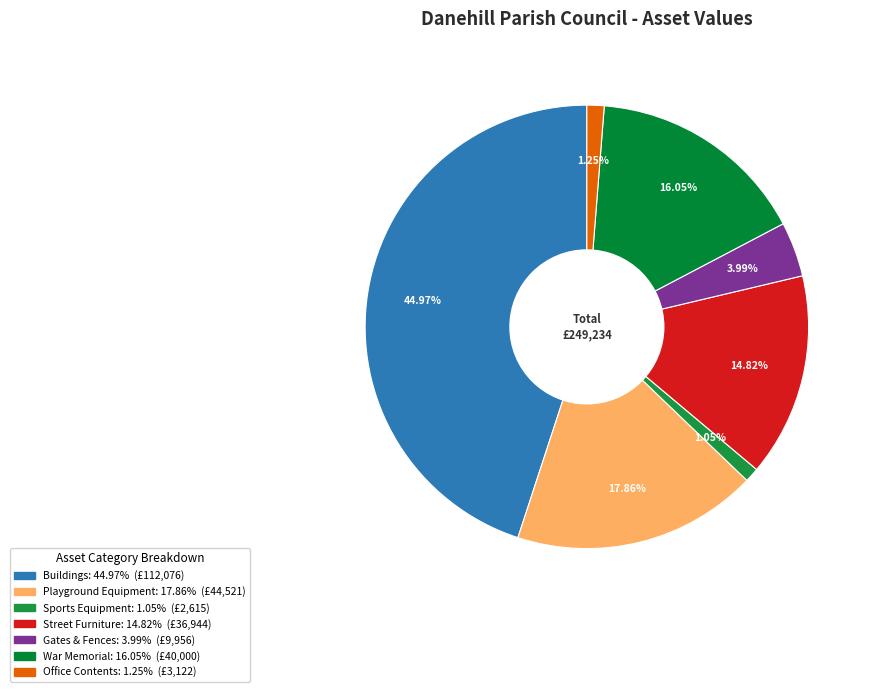

What is the largest slice in the pie chart?

Buildings